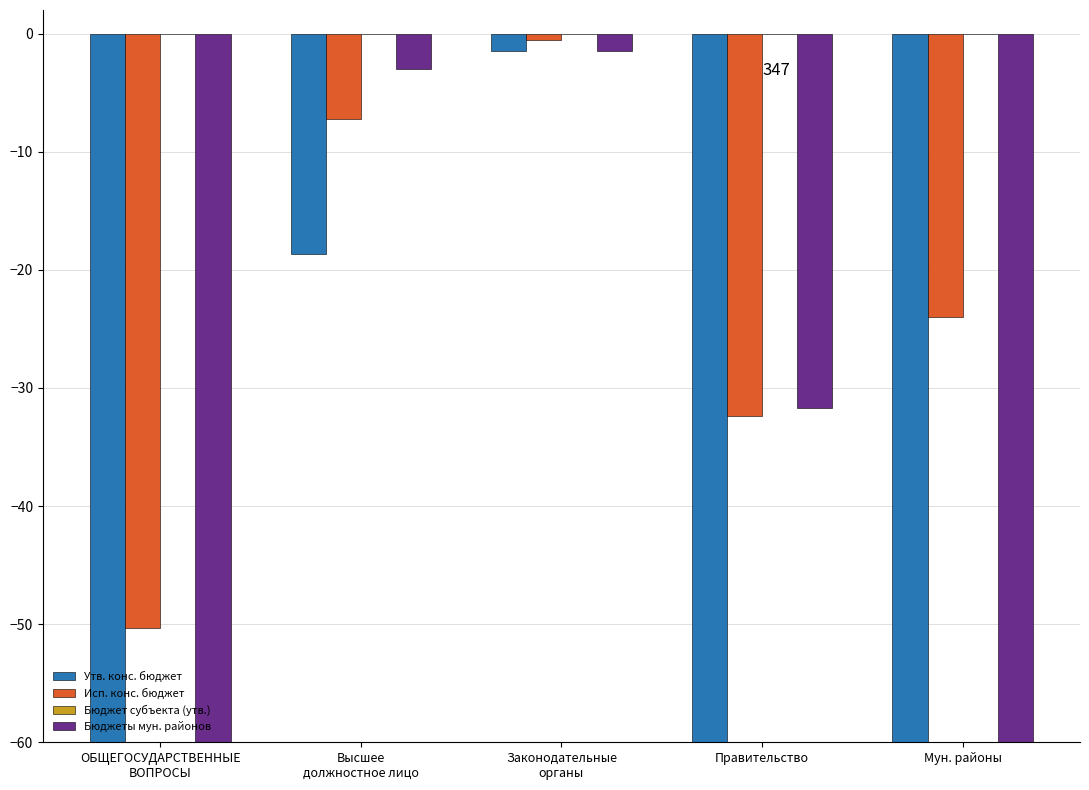

Does the chart contain any negative values?

Yes